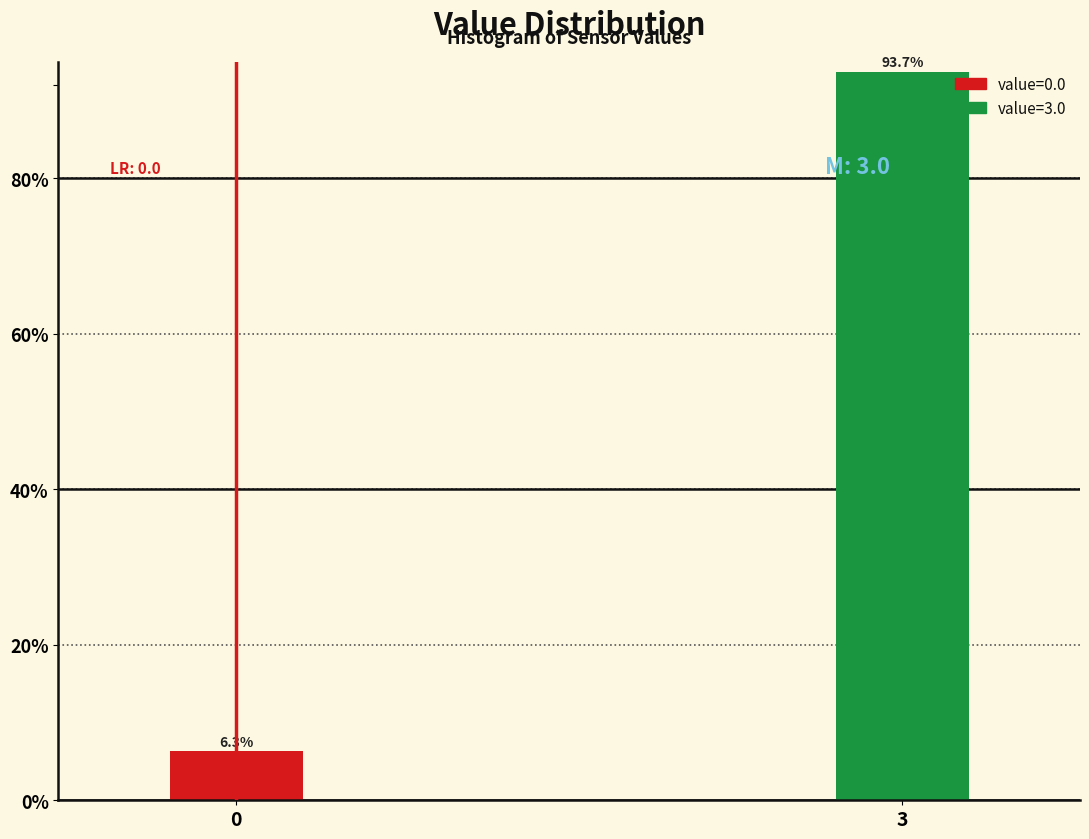

Reading left to right, extract all data points from this chart.

6.3	93.7